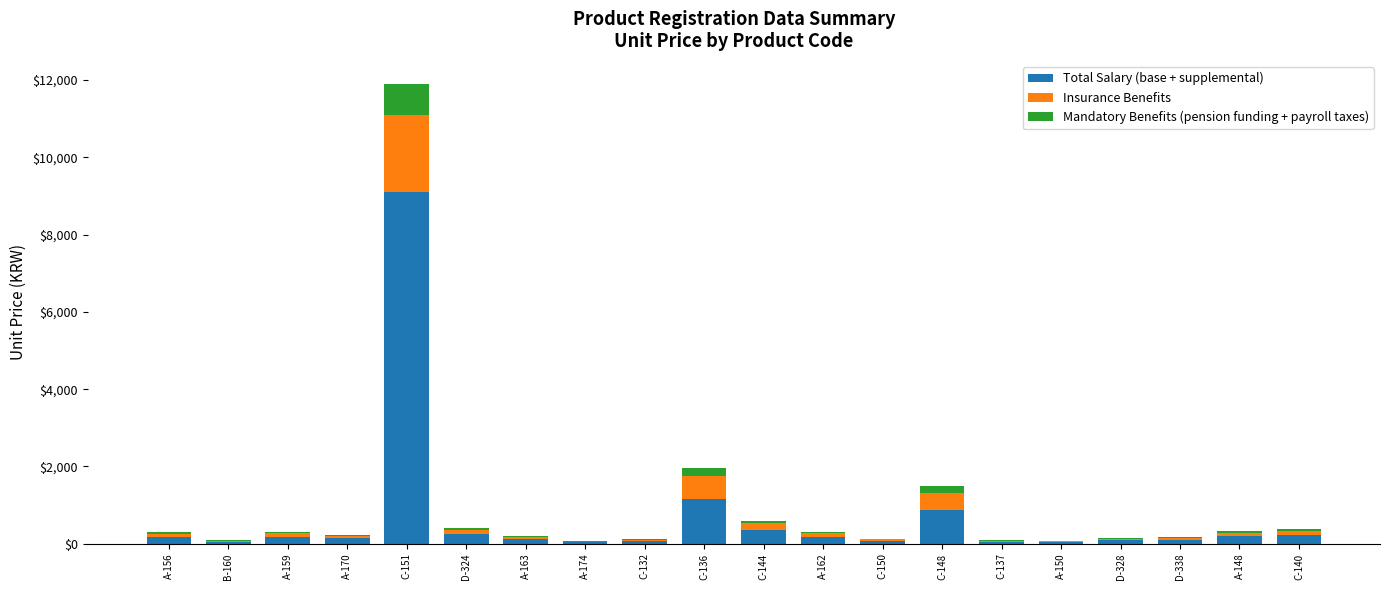

What is the highest value of the Total Salary (base + supplemental) series?

9103